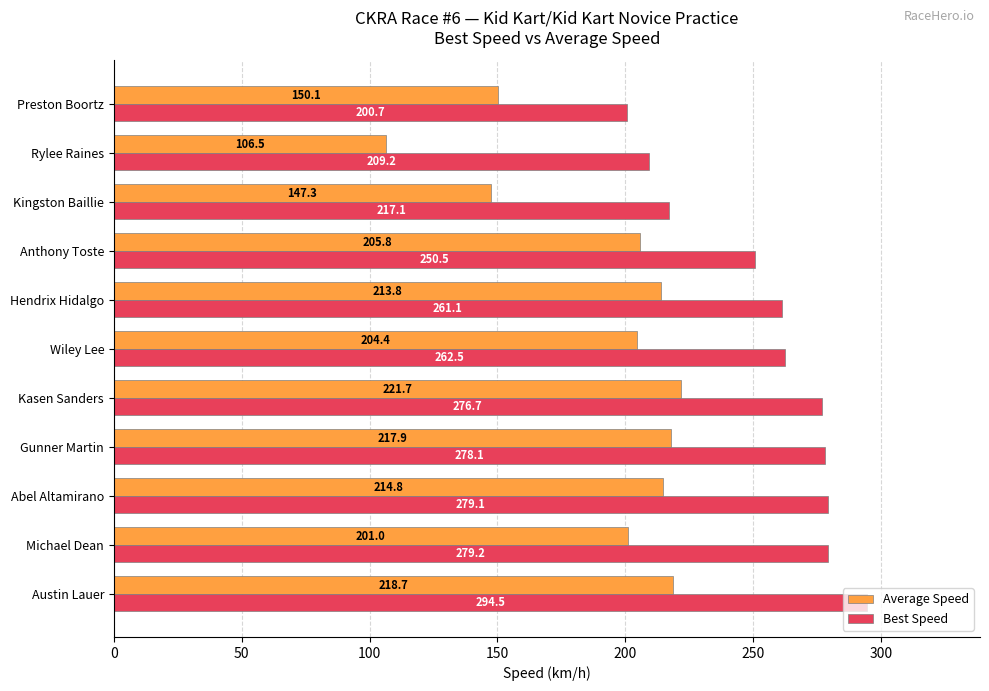

Which series has the largest range (max minus min)?

Average Speed